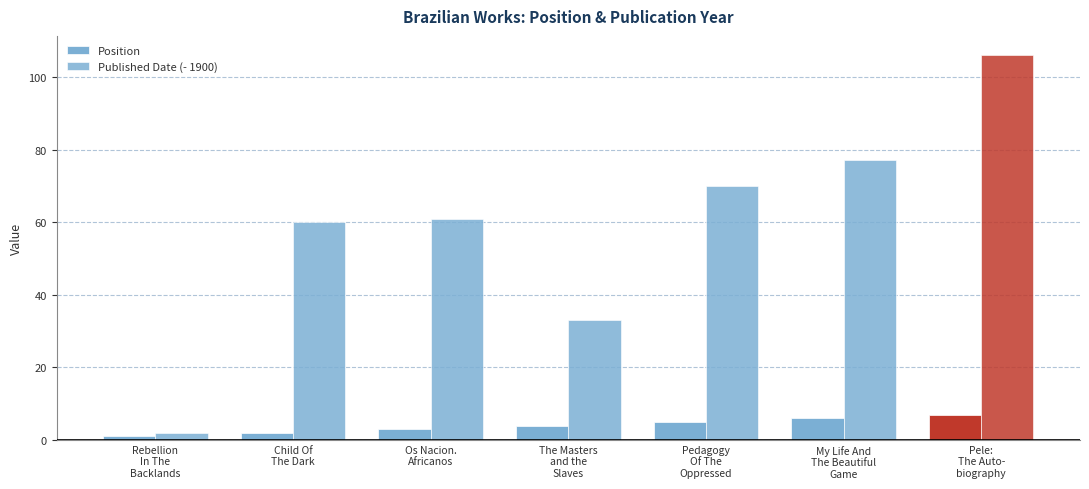

At My Life And
The Beautiful
Game, list the series in order from smallest to largest.

Position, Published Date (- 1900)